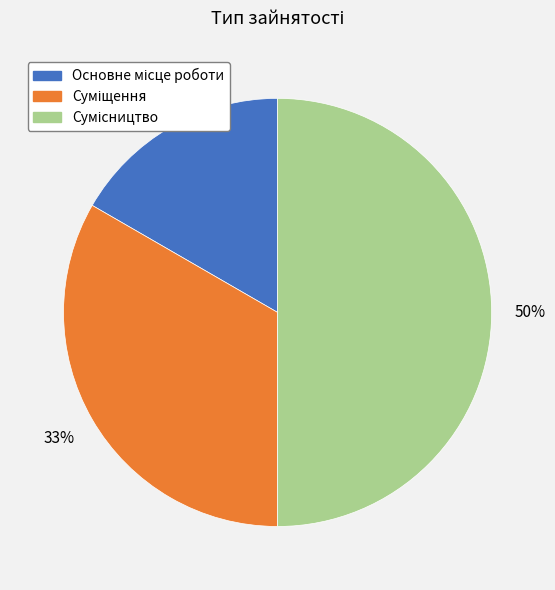

To the nearest percent, what is the average slice percentage?

33%